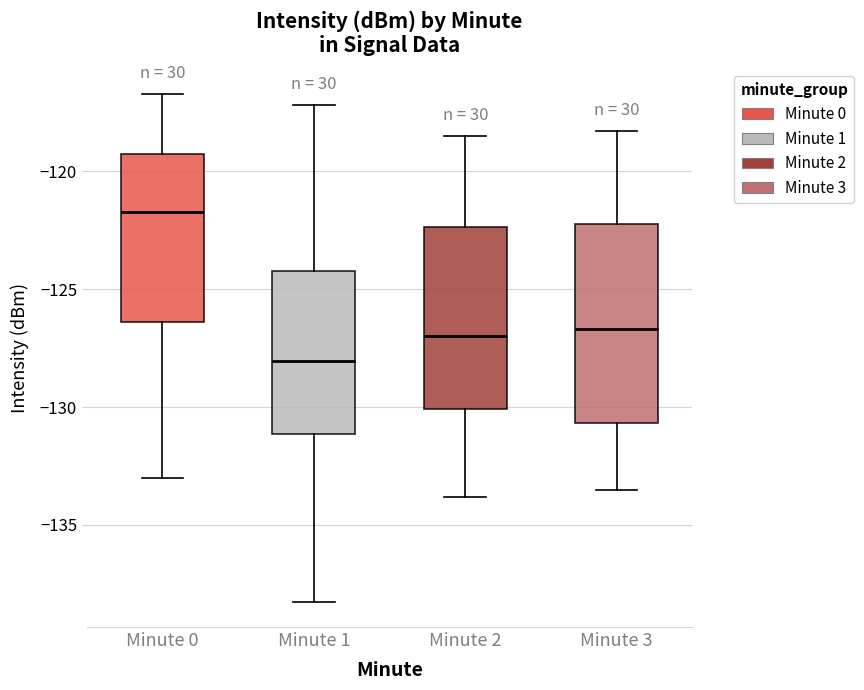

Reading left to right, transcribe this box plot: for each box, give where its median line is, the range the box spans, and where its two whiskers end, as read against the y-axis. The values are not printed on the chart, so give them approximately, as read against the axis.

Minute 0: median -121.5, box -126.5 to -119.0, whiskers -133.0 to -116.5
Minute 1: median -128.0, box -131.0 to -124.0, whiskers -138.5 to -117.0
Minute 2: median -127.0, box -130.0 to -122.5, whiskers -134.0 to -118.5
Minute 3: median -126.5, box -130.5 to -122.0, whiskers -133.5 to -118.5